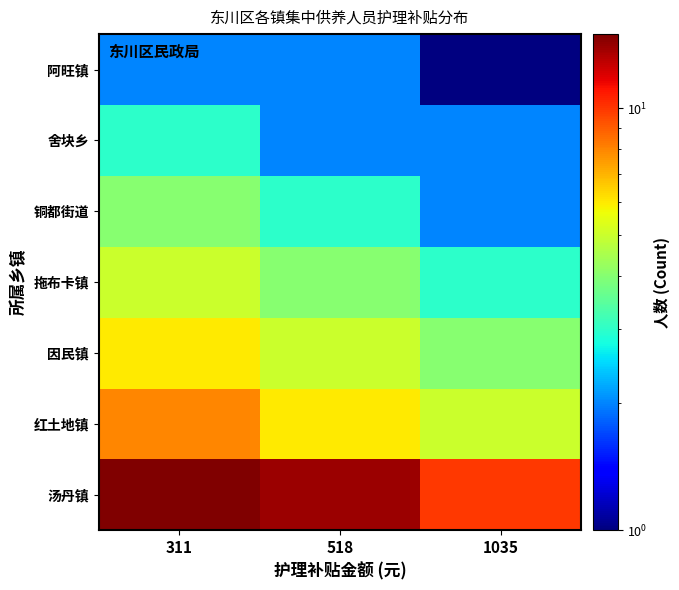

At how many categories does at least one series exceed 1?

3